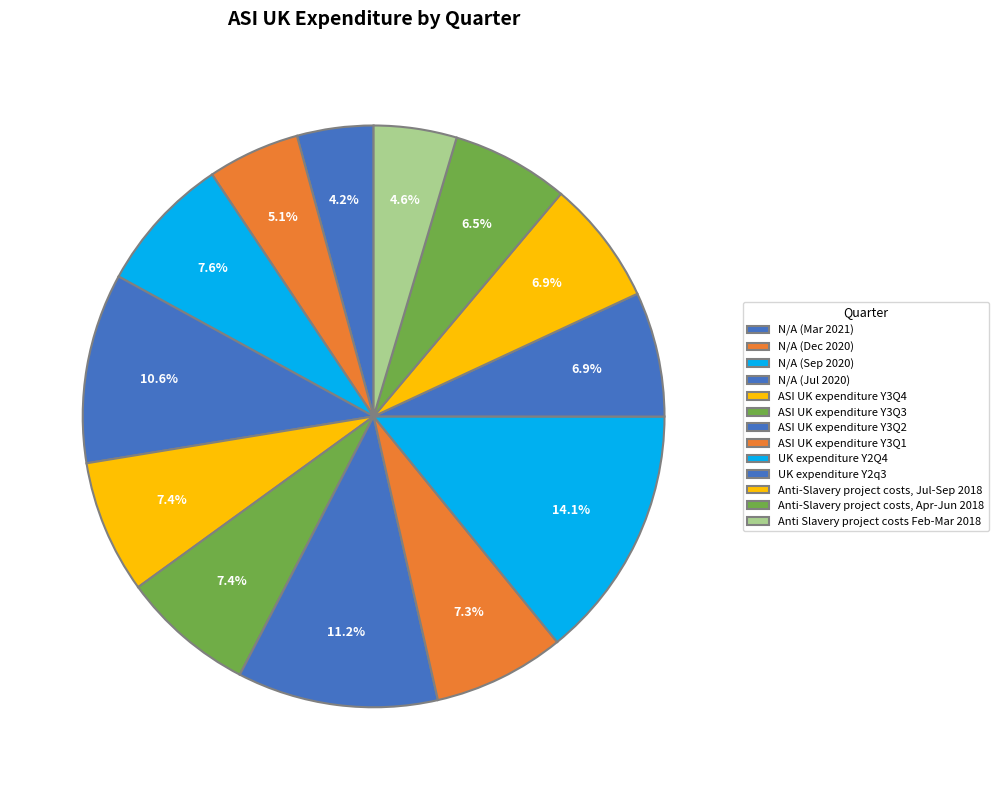

What percentage is the Anti Slavery project costs Feb-Mar 2018 slice, to the nearest percent?

5%